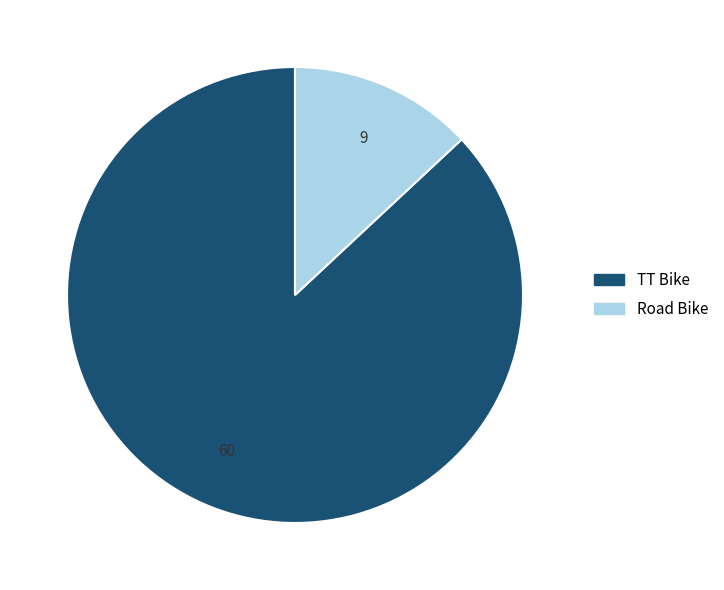

Is the sum of TT Bike and Road Bike greater than half?

Yes